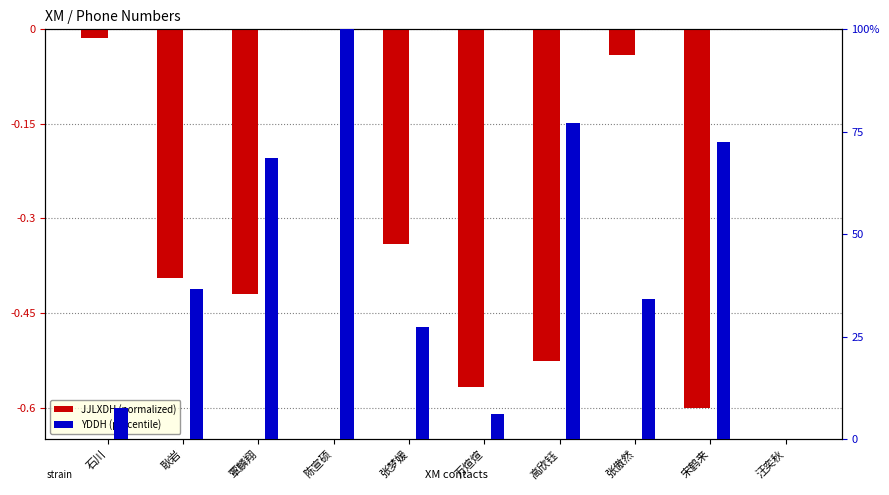

How many bars are there in total?

20